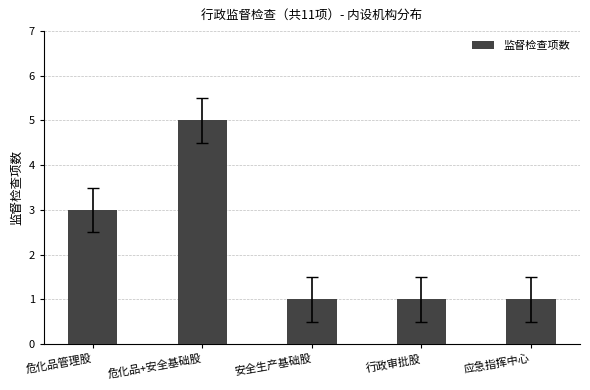

Reading left to right, what are all the values shown in this chart?

危化品管理股=3	危化品+安全基础股=5	安全生产基础股=1	行政审批股=1	应急指挥中心=1